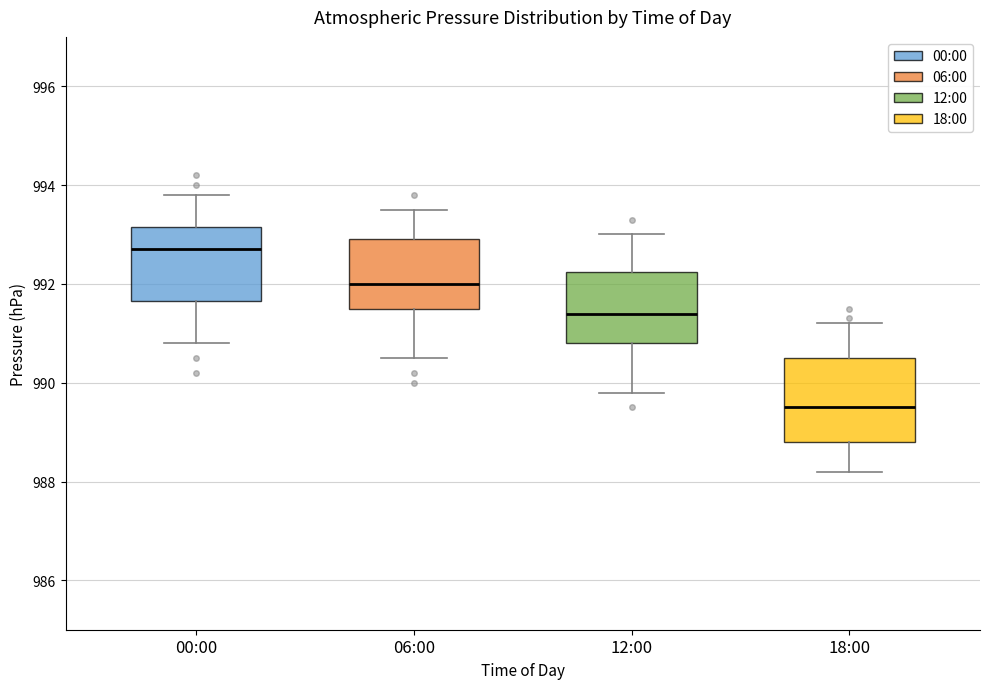

Reading left to right, read every box against the y-axis: the position of its median line, the range the box covers, and the ends of its whiskers. The values are not printed on the chart, so give them approximately, as read against the axis.

00:00: median 992.8, box 991.6 to 993.2, whiskers 990.8 to 993.8
06:00: median 992.0, box 991.6 to 993.0, whiskers 990.6 to 993.6
12:00: median 991.4, box 990.8 to 992.2, whiskers 989.8 to 993.0
18:00: median 989.6, box 988.8 to 990.6, whiskers 988.2 to 991.2